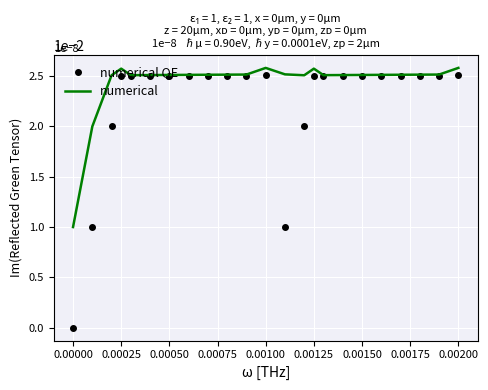

List the series in order of their overall mean, highest first.

numerical, numerical QE